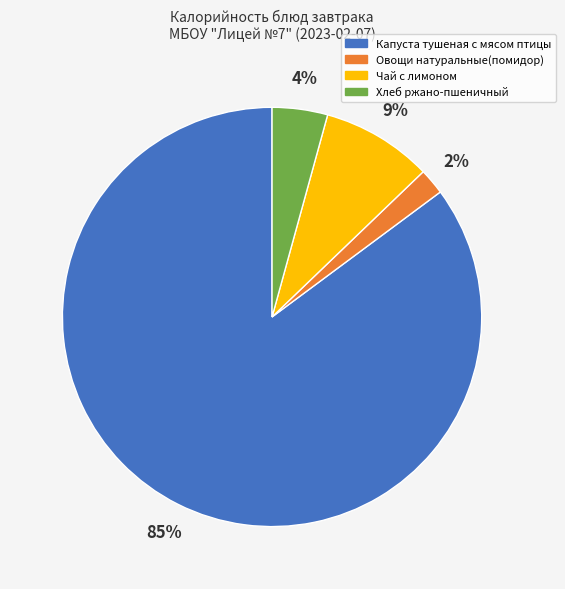

To the nearest percent, what is the combined percentage of Хлеб ржано-пшеничный and Капуста тушеная с мясом птицы?

89%